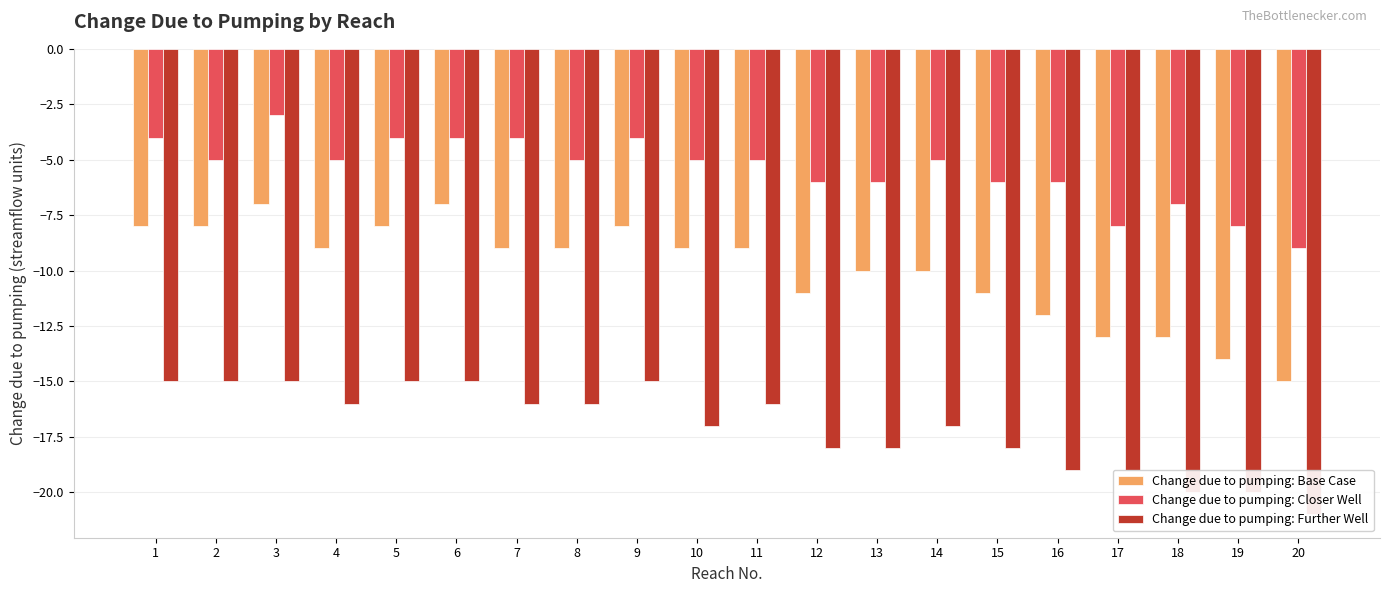

How many bars are there in total?

60